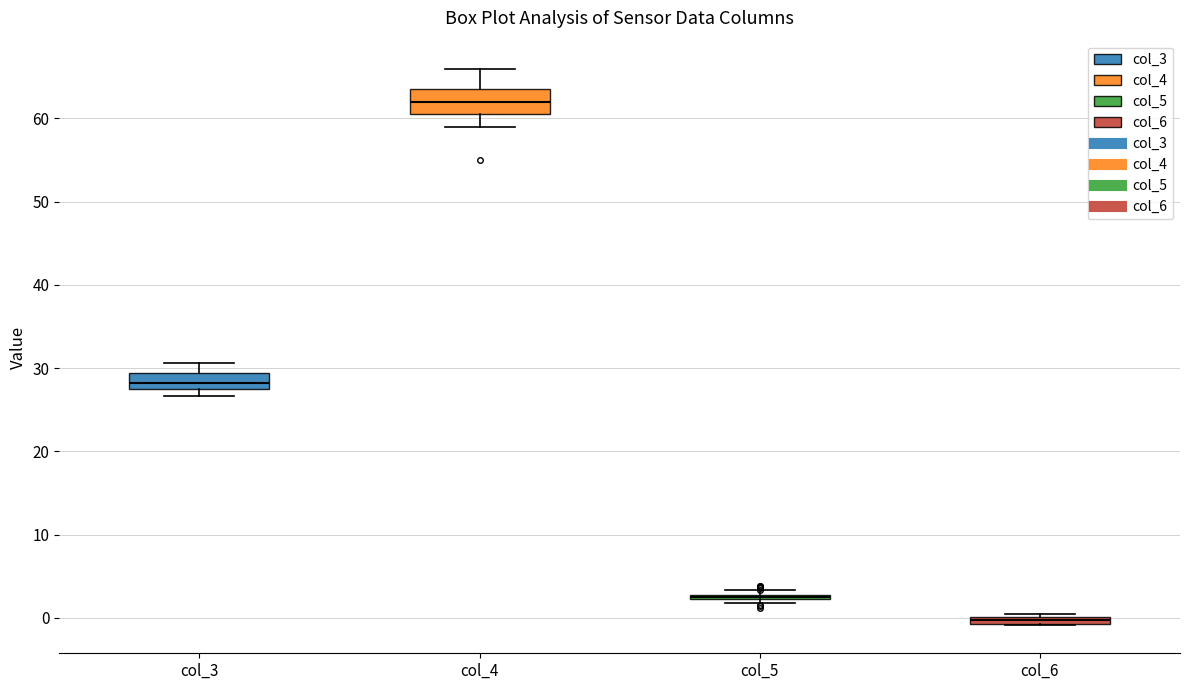

Which box is the tallest, from its lower edge to its upper edge?

col_4